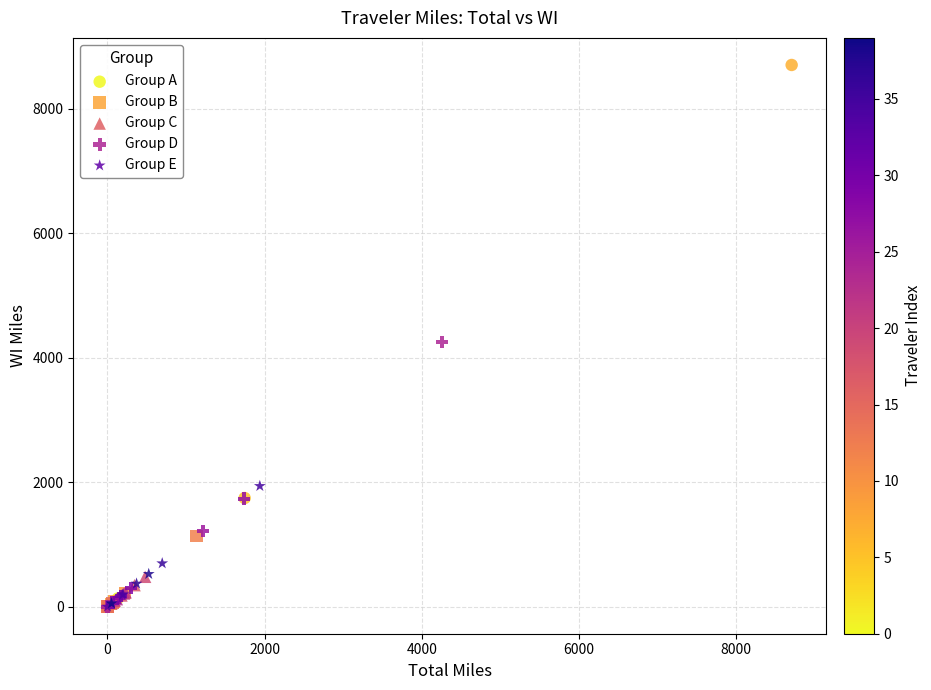

Which series has the largest Y range (max minus min)?

Group A